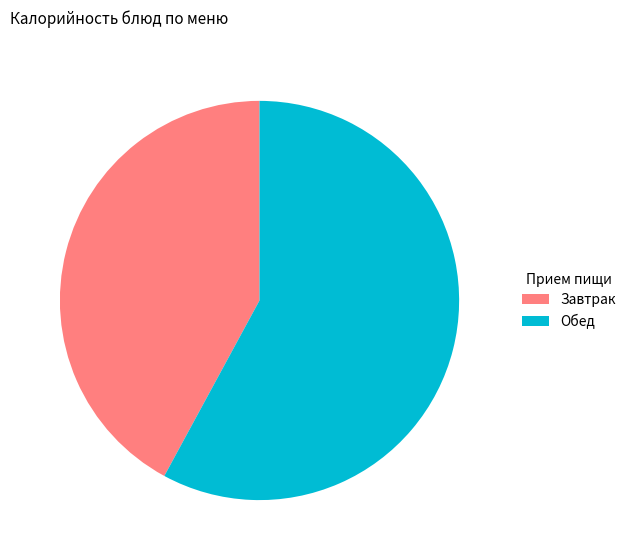

How many slices are in this pie chart?

2